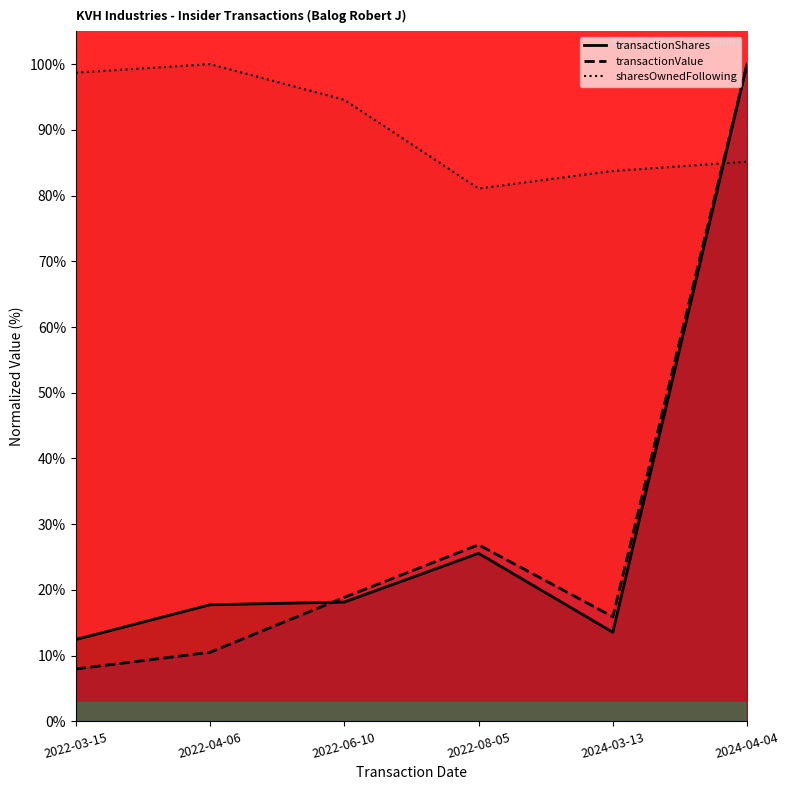

What are all the series names shown in the legend?

transactionShares, transactionValue, sharesOwnedFollowing